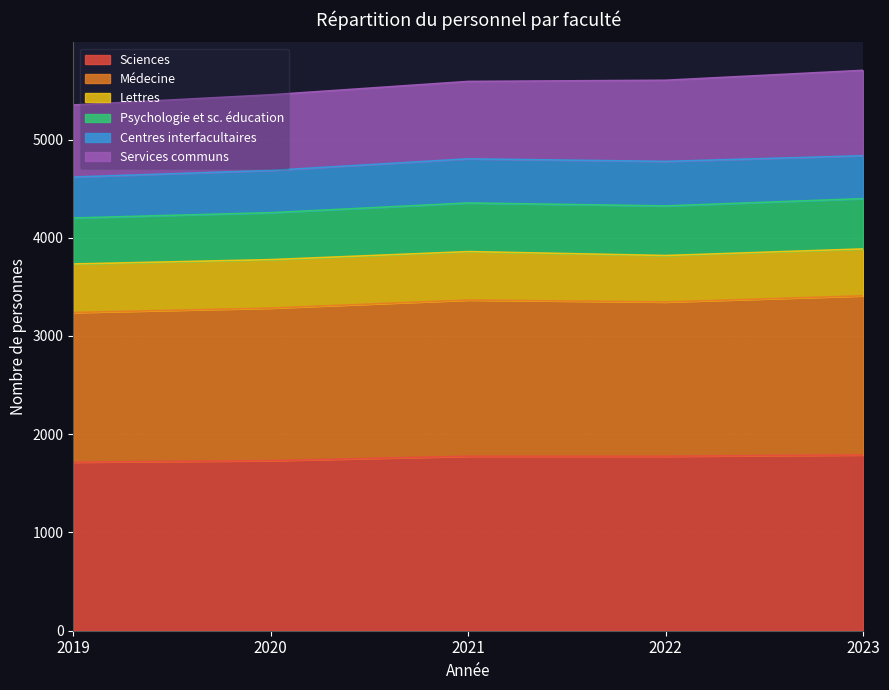

What is the lowest value of the Sciences series?

1716